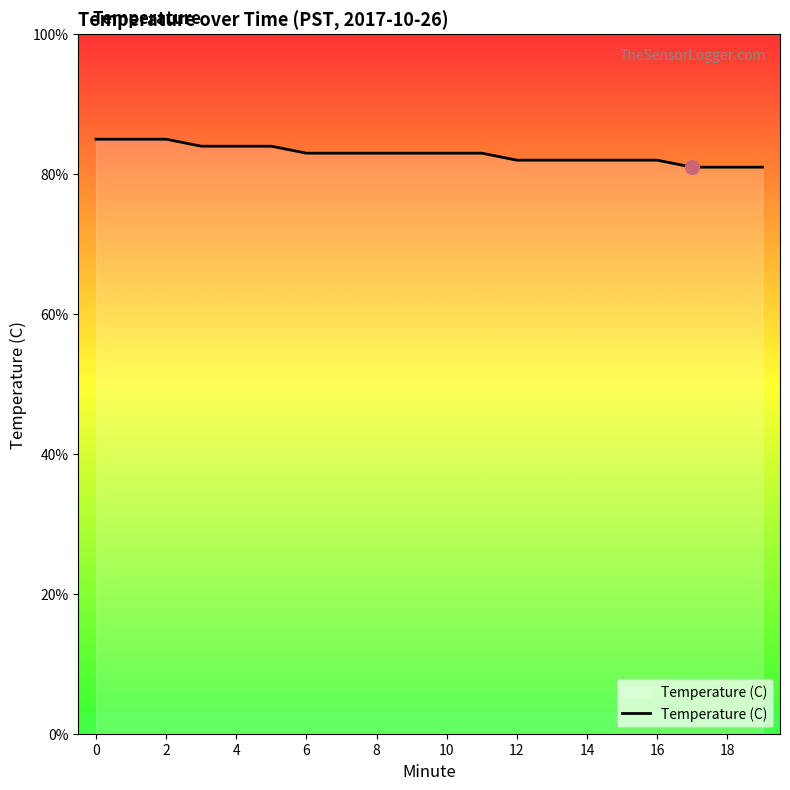

True or false: there are more than 0 points higher than both neighbors.

False